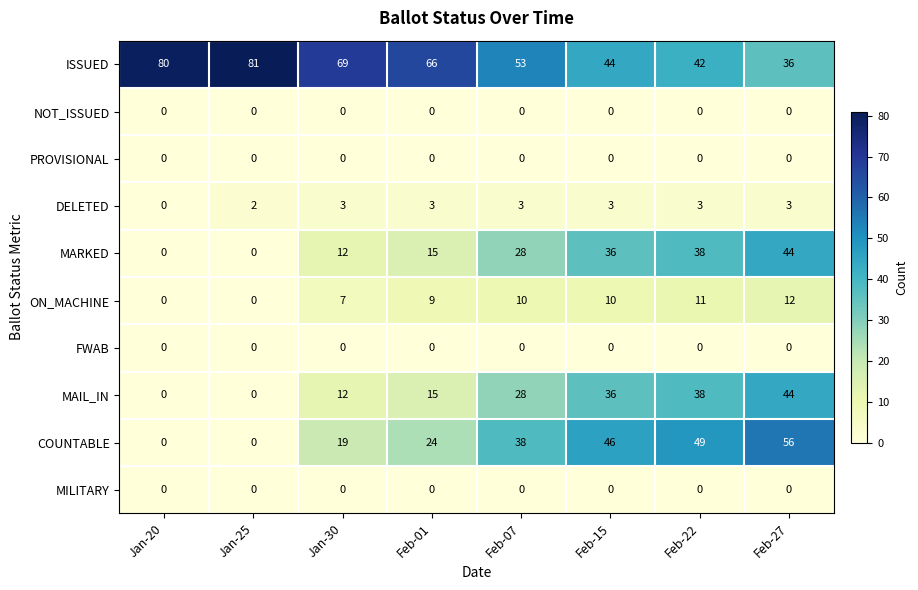

At which category is the sum across all series the highest?

Feb-27